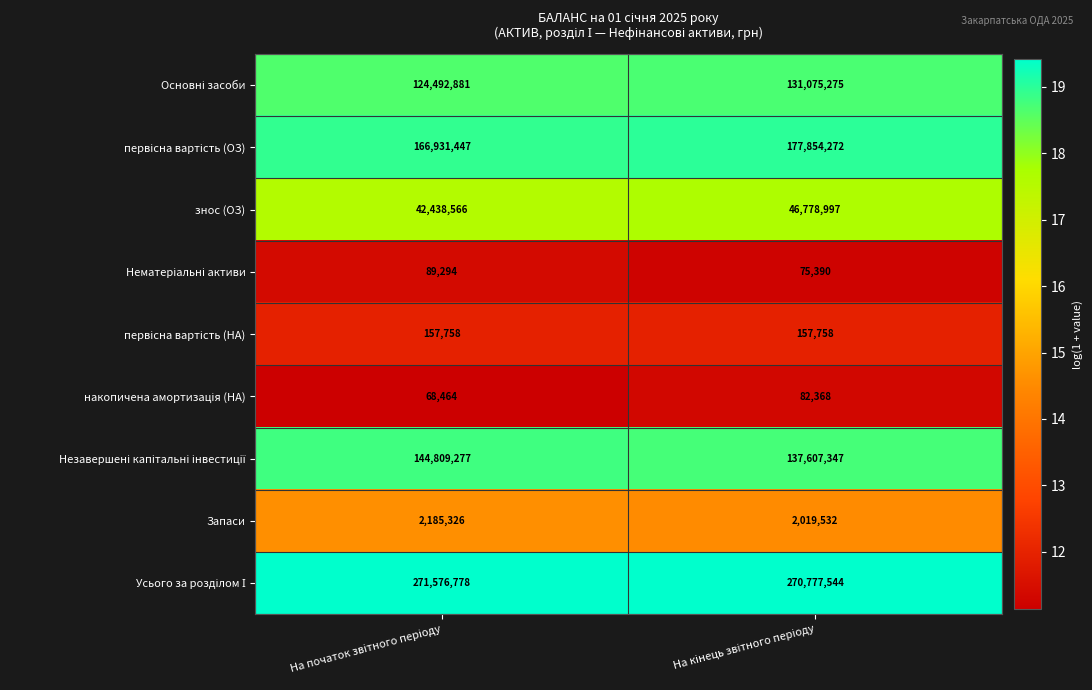

What is the highest value of the Запаси series?

2185326